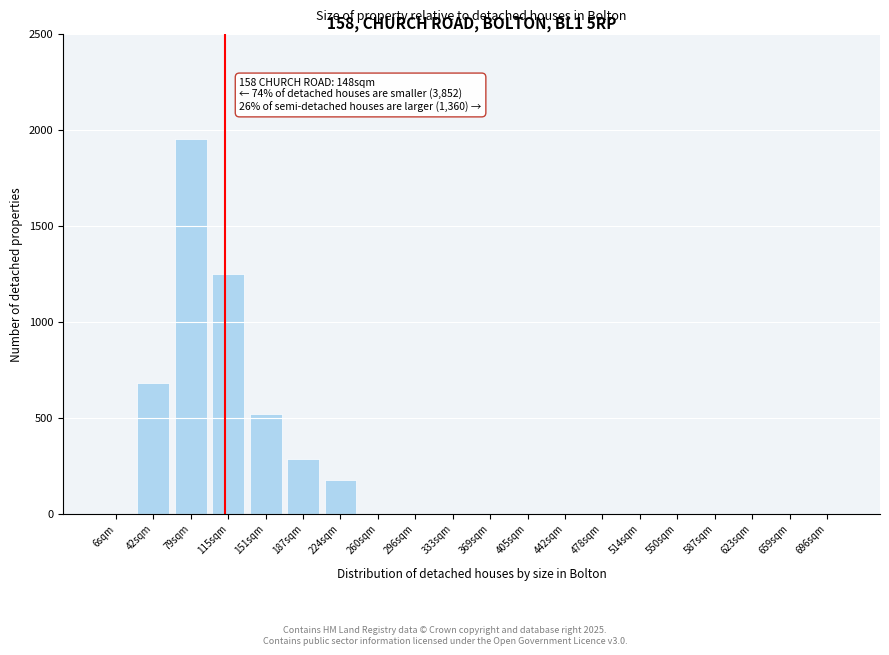

Reading right to left, transcribe all the data shown in this chart.

696sqm=0	659sqm=0	623sqm=0	587sqm=0	550sqm=0	514sqm=0	478sqm=0	442sqm=0	405sqm=0	369sqm=0	333sqm=0	296sqm=0	260sqm=0	224sqm=175	187sqm=285	151sqm=520	115sqm=1250	79sqm=1950	42sqm=680	6sqm=0